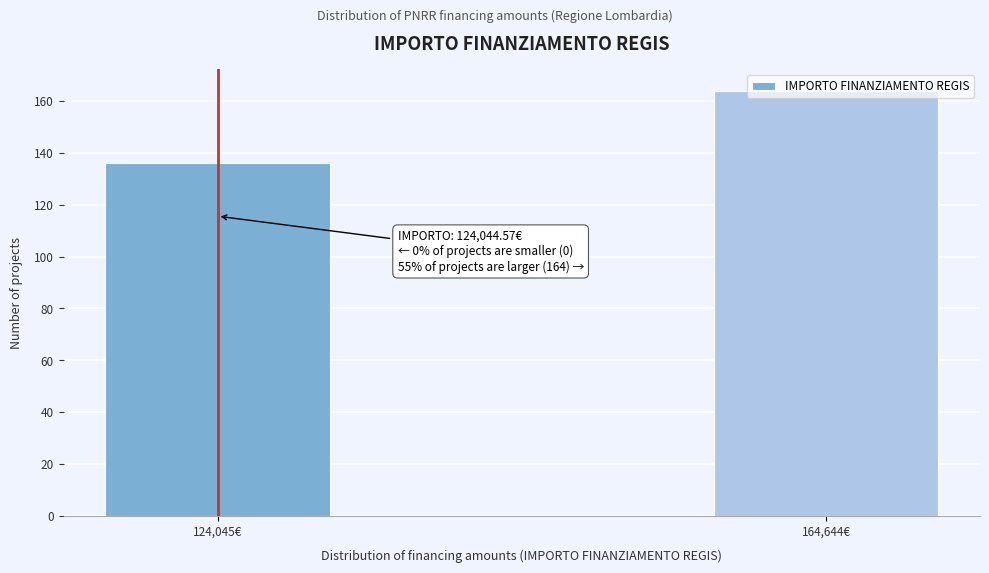

Which has a higher value, 164,644€ or 124,045€?

164,644€